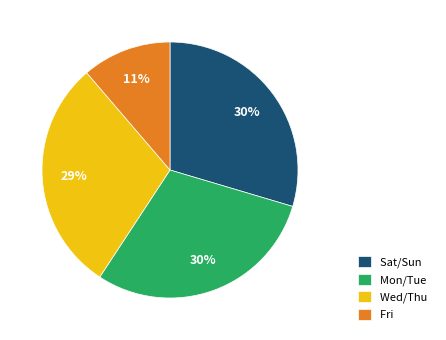

To the nearest percent, what percentage of the pie is Fri?

11%